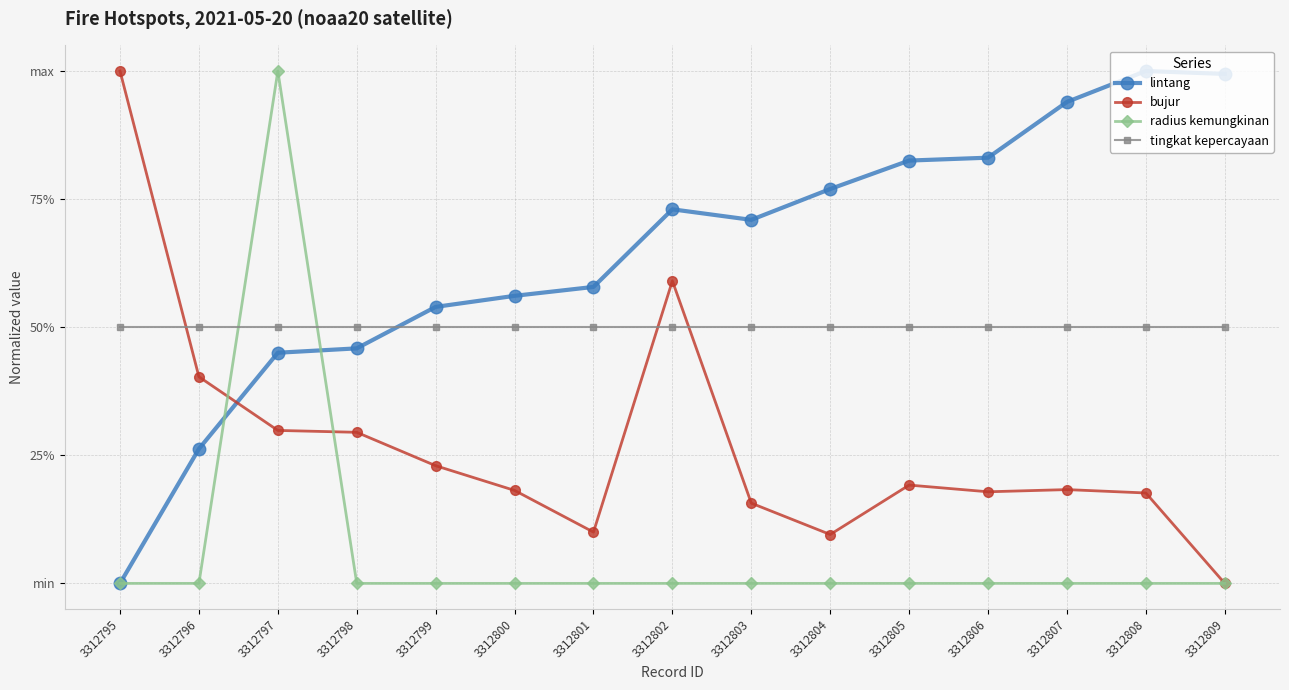

Which series has the largest range (max minus min)?

lintang